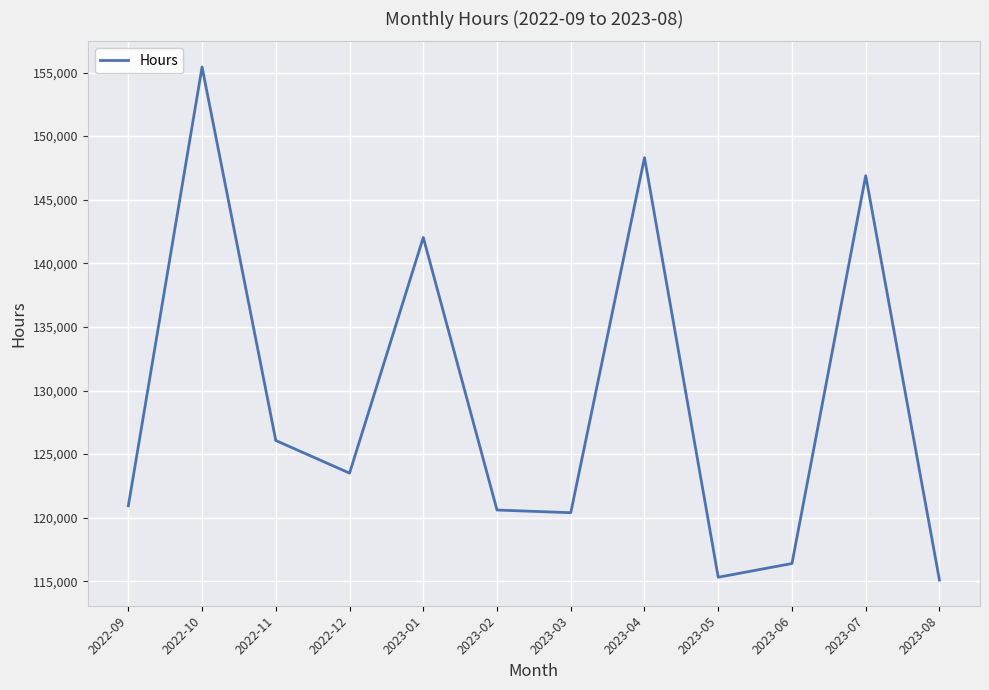

Is it true that the value at 2023-06 is 116398.5?

True